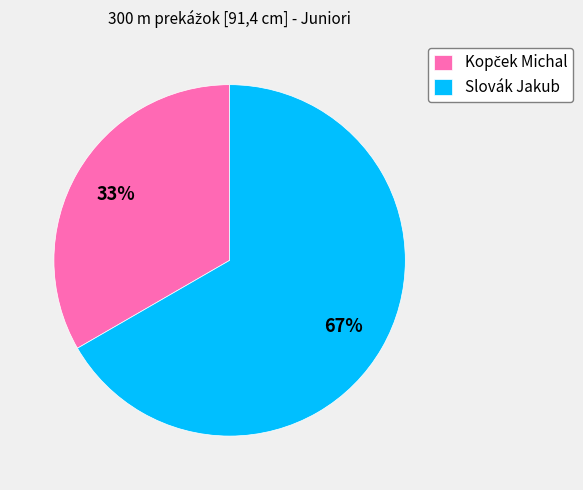

Is there any slice that represents more than half of the pie?

Yes